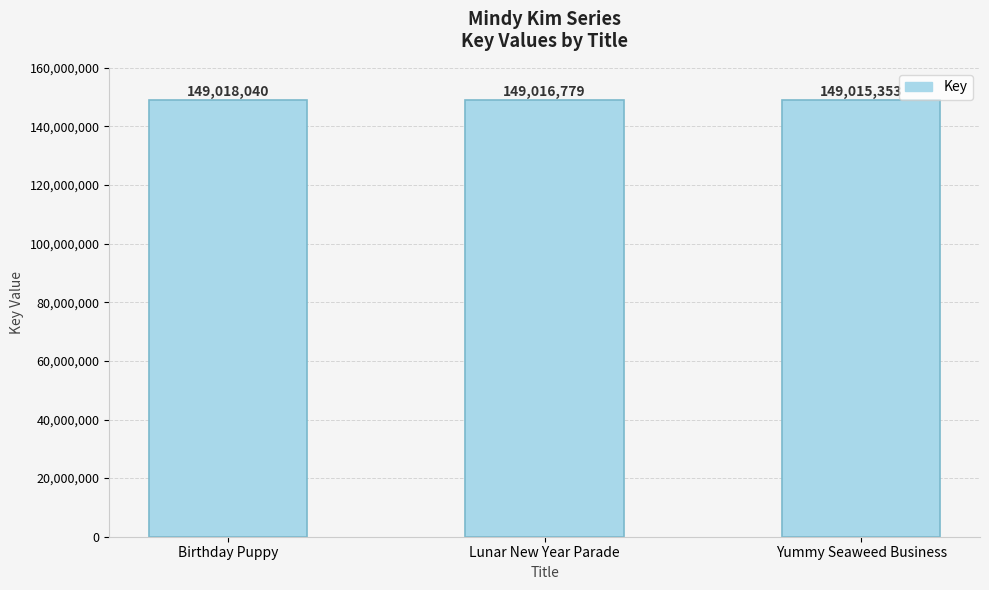

How many distinct data groups are displayed?

1